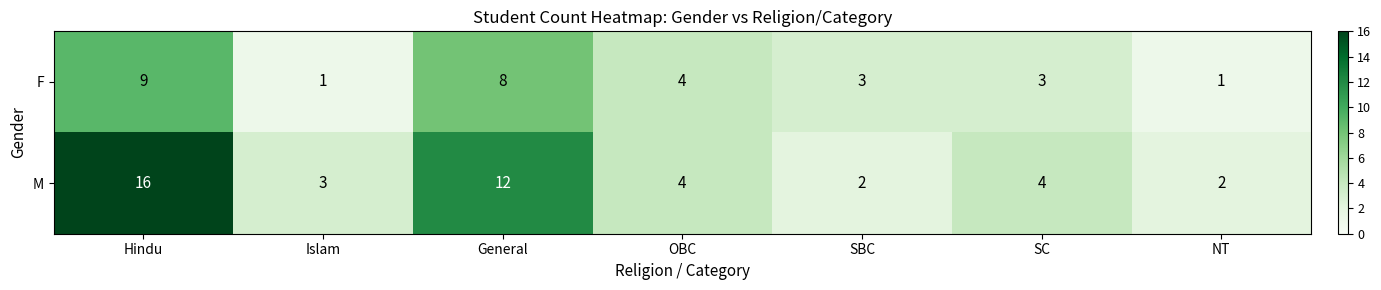

List the series in order of their peak value, lowest first.

F, M